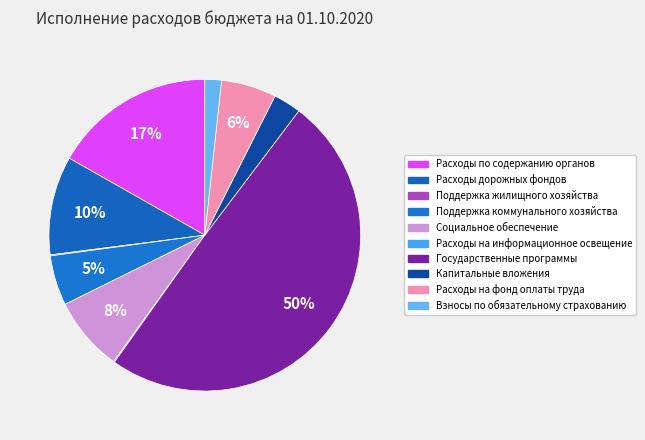

True or false: Социальное обеспечение accounts for 14% of the total.

False